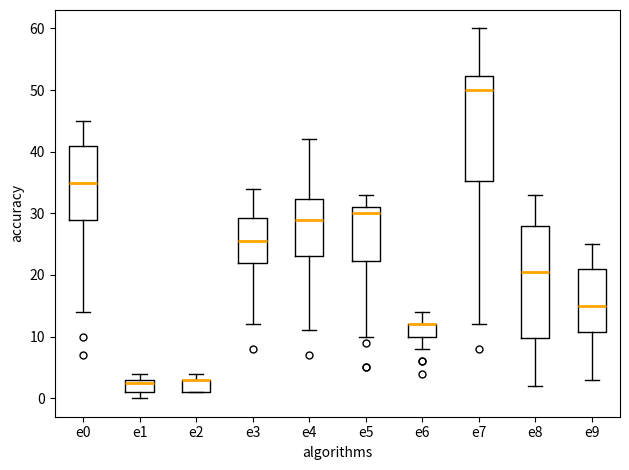

Reading left to right, transcribe this box plot: for each box, give where its median line is, the range the box spans, and where its two whiskers end, as read against the y-axis. The values are not printed on the chart, so give them approximately, as read against the axis.

e0: median 35, box 29 to 41, whiskers 14 to 45
e1: median 3 (just below the box's upper edge), box 1 to 3, whiskers 0 to 4
e2: median 3 (drawn on the box's upper edge), box 1 to 3, whiskers 1 to 4
e3: median 26, box 22 to 29, whiskers 12 to 34
e4: median 29, box 23 to 32, whiskers 11 to 42
e5: median 30, box 22 to 31, whiskers 10 to 33
e6: median 12 (drawn on the box's upper edge), box 10 to 12, whiskers 8 to 14
e7: median 50, box 35 to 52, whiskers 12 to 60
e8: median 21, box 10 to 28, whiskers 2 to 33
e9: median 15, box 11 to 21, whiskers 3 to 25